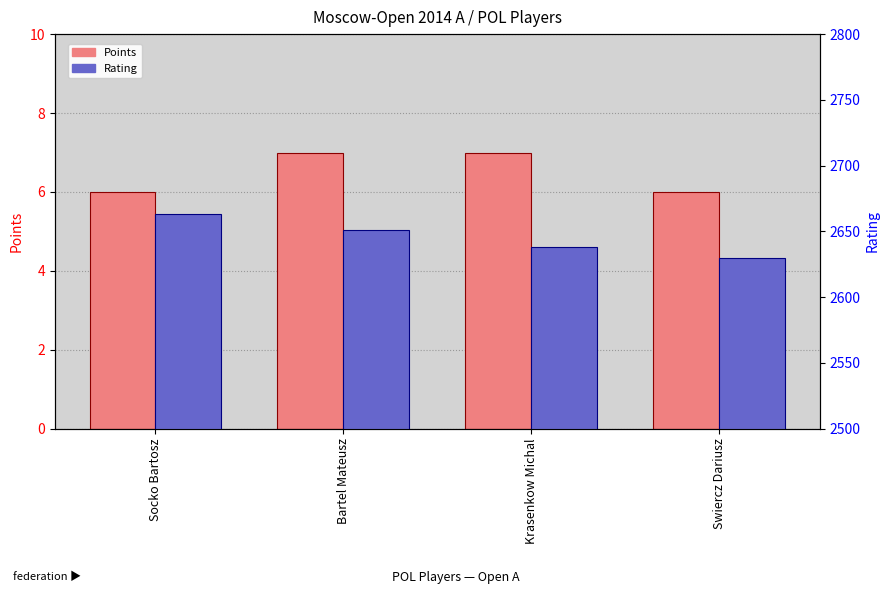

Reading left to right, extract all data points from this chart.

Points: 6	7	7	6
Rating: 2663	2651	2638	2630